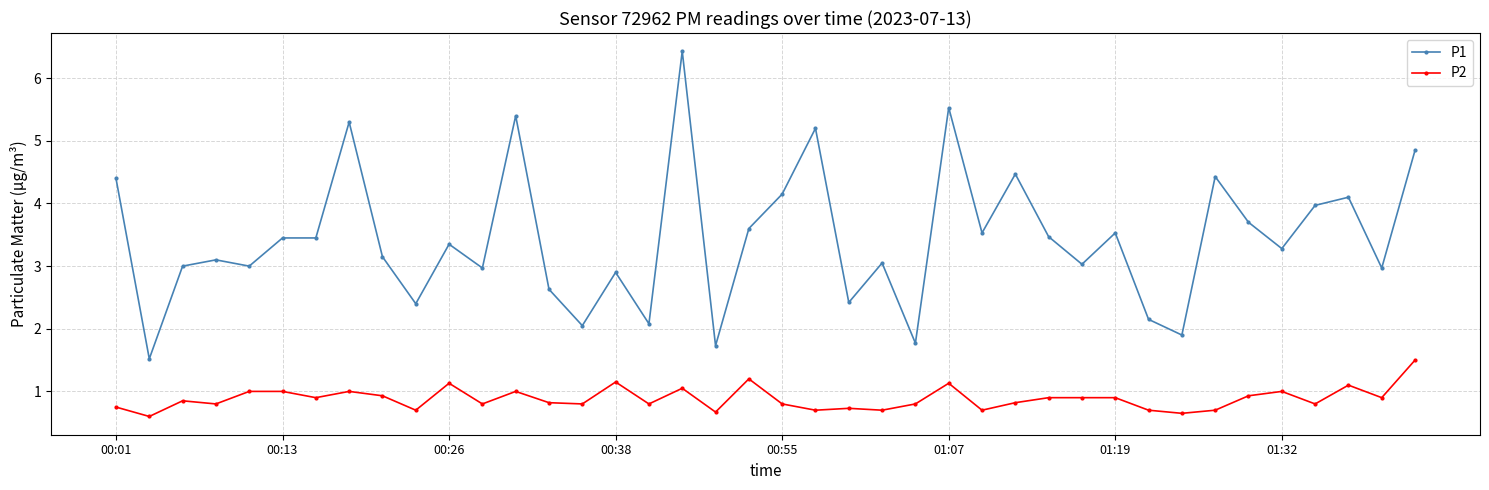

At how many categories does at least one series exceed 5?

5